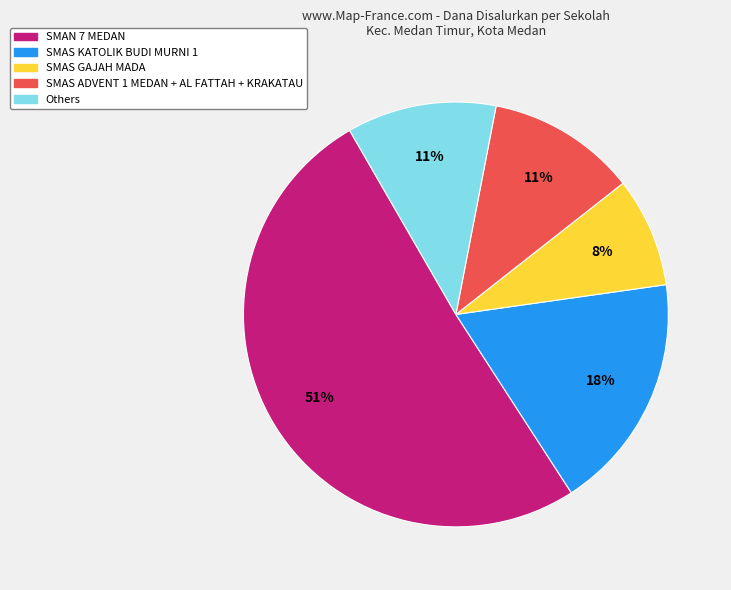

To the nearest percent, what is the combined percentage of SMAS ADVENT 1 MEDAN + AL FATTAH + KRAKATAU and SMAS KATOLIK BUDI MURNI 1?

29%